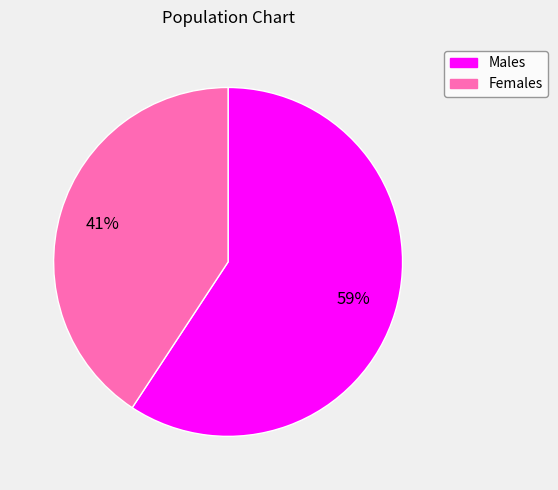

Is there any slice that represents more than half of the pie?

Yes